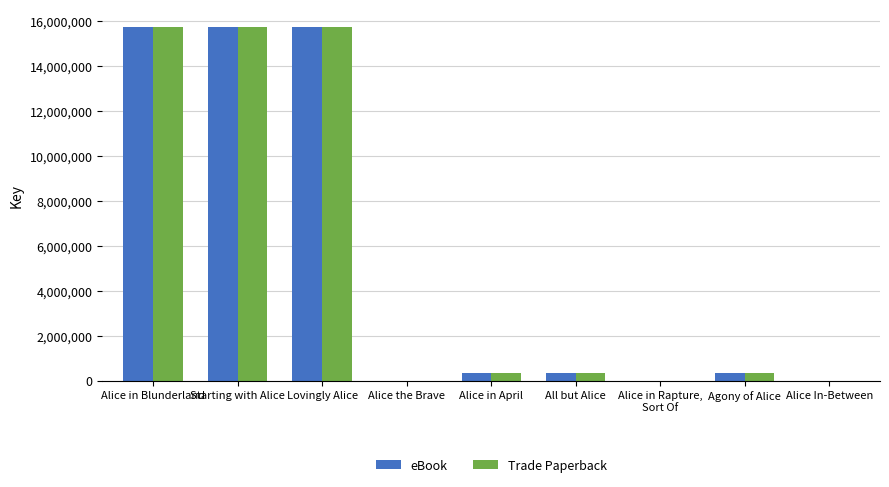

How many groups of bars are there?

9